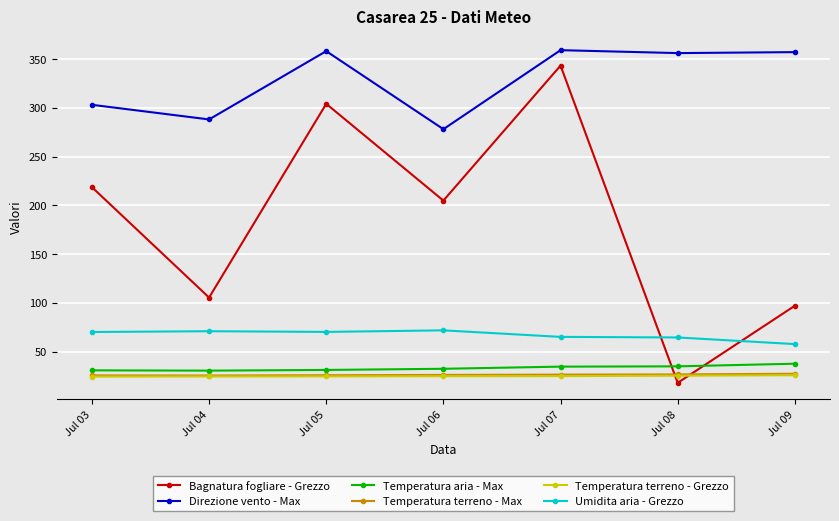

At how many categories does at least one series exceed 83?

7